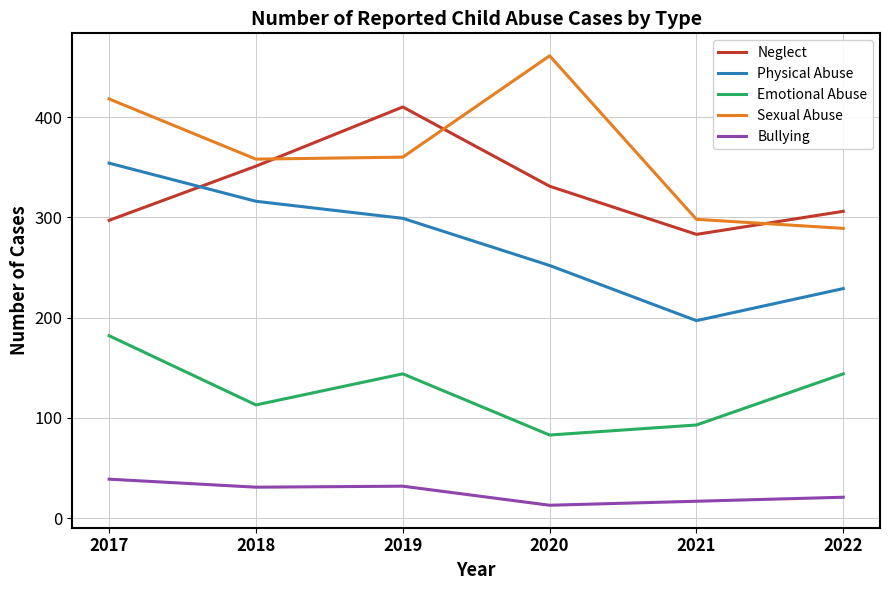

Which category has the highest value across all series?

2020